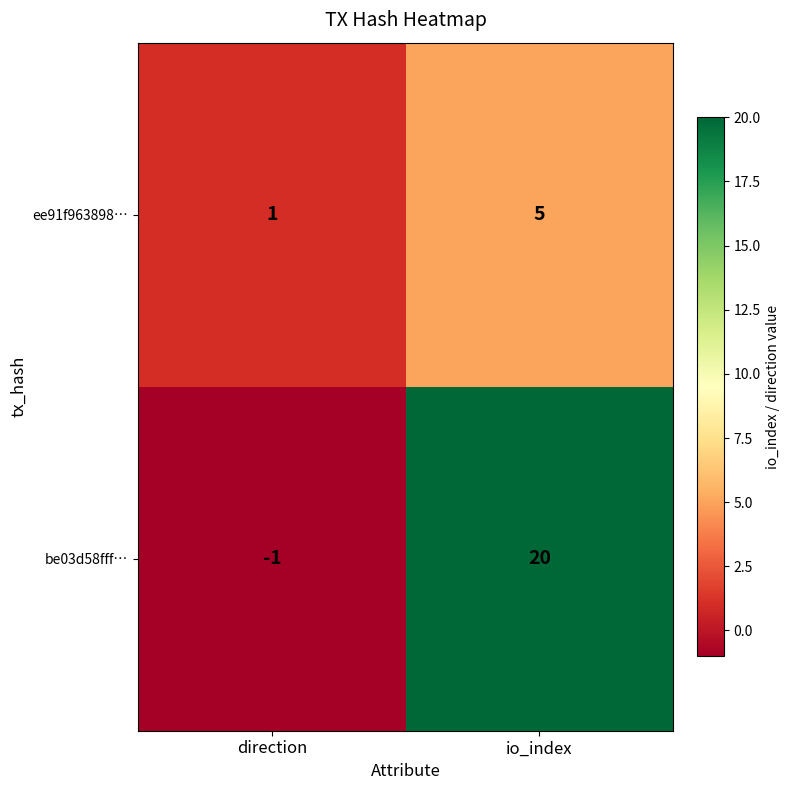

What is the difference between the maximum and minimum values in the be03d58fff… series?

21